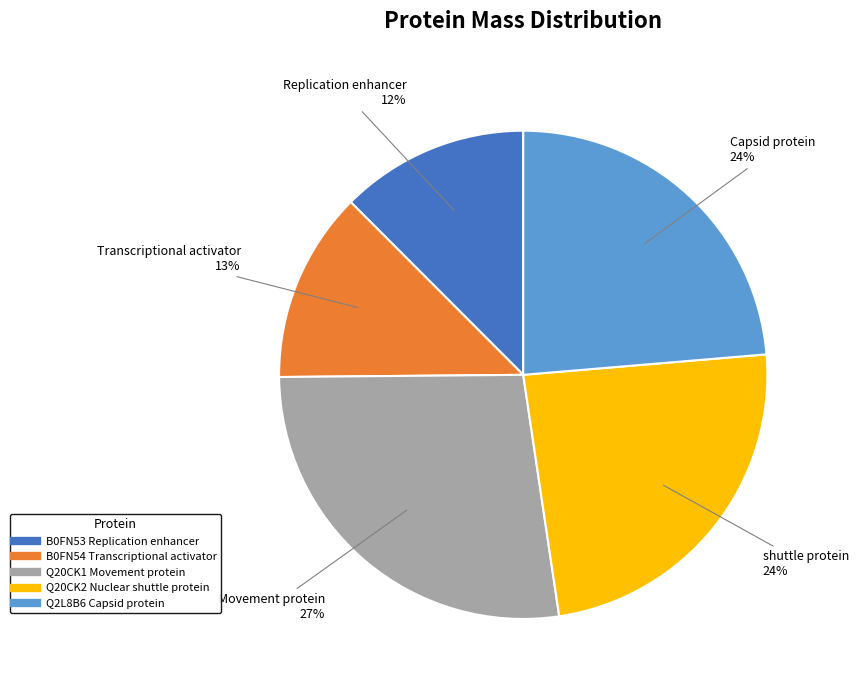

Count the number of slices in the pie.

5